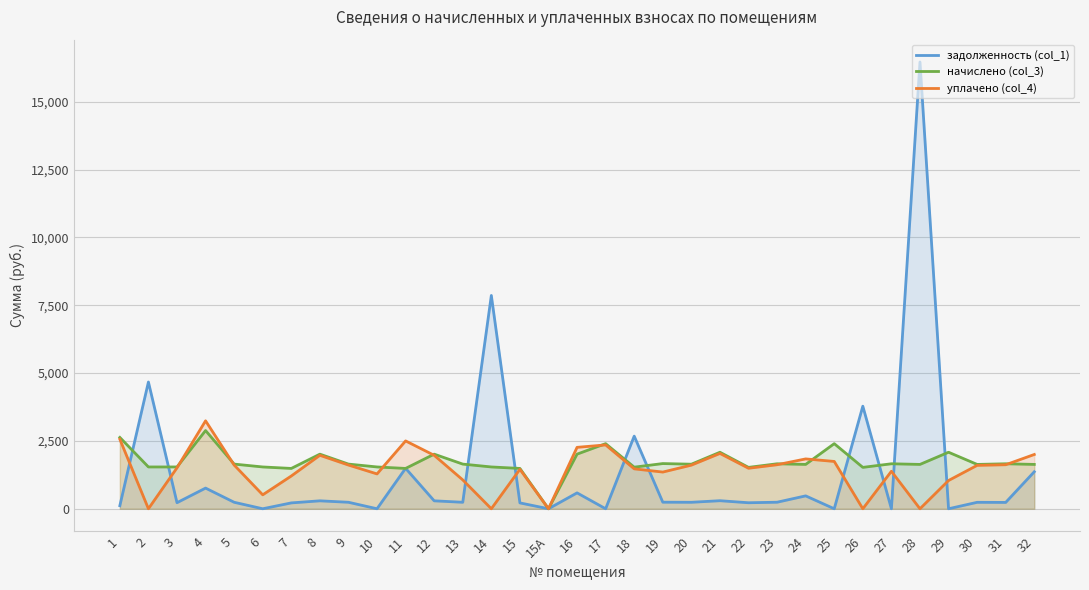

Which label corresponds to the smallest value in the chart?

6